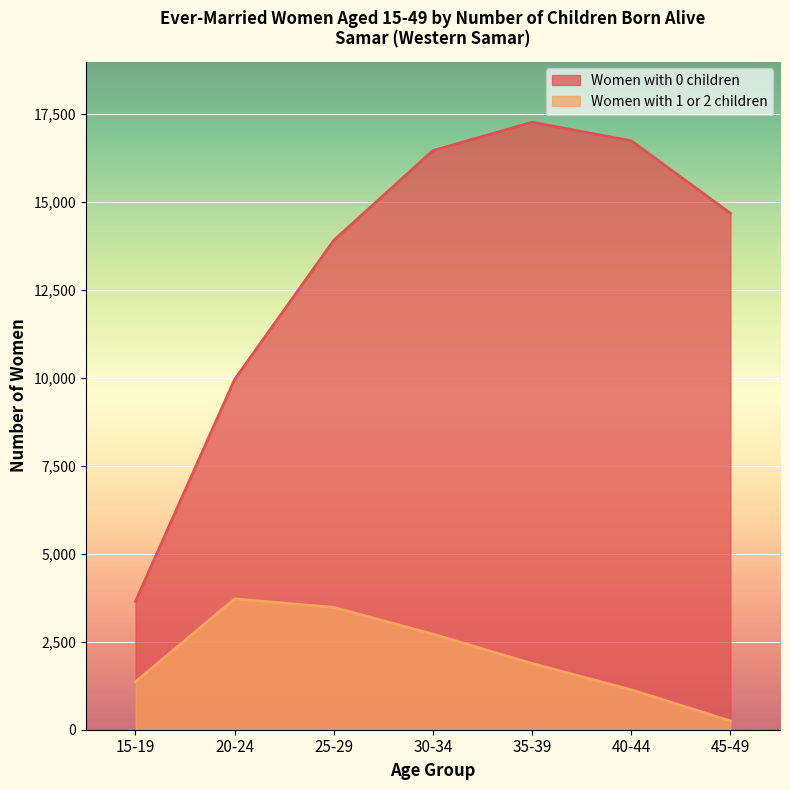

How many data points in Women with 0 children are above 14677?

3